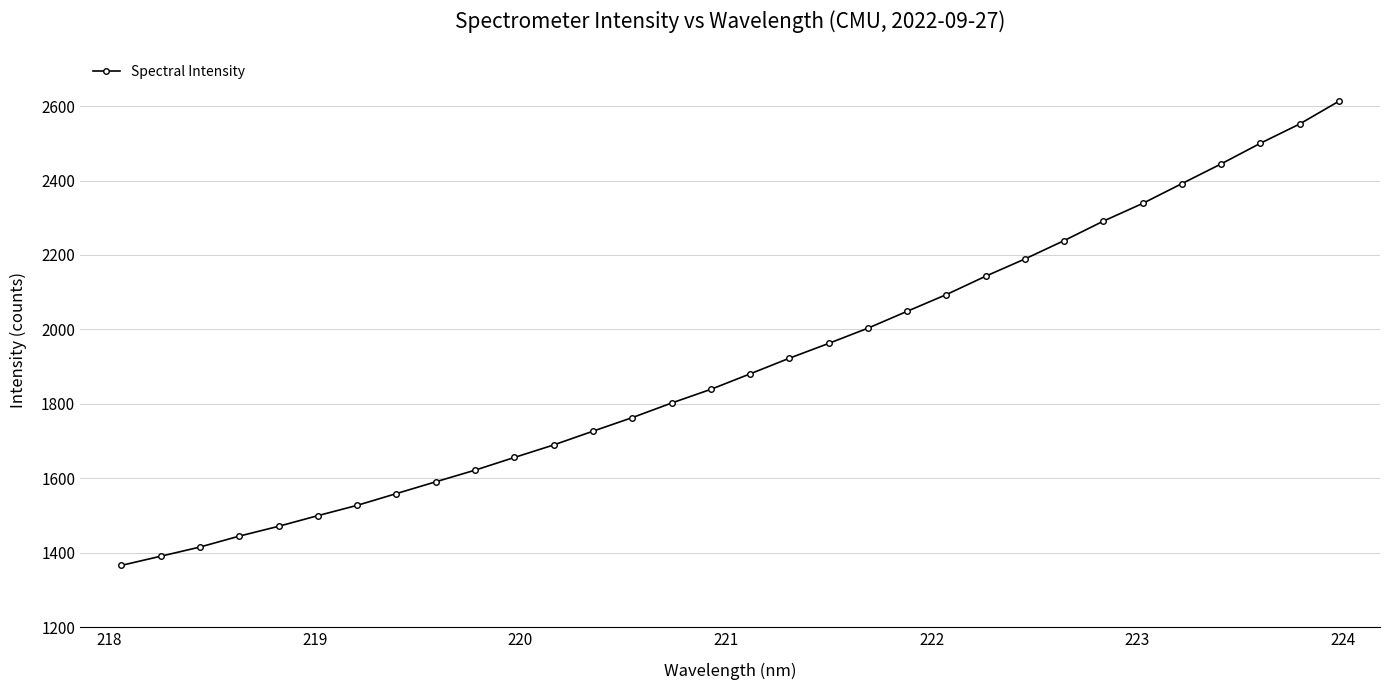

How many data points are less than 1880?

16